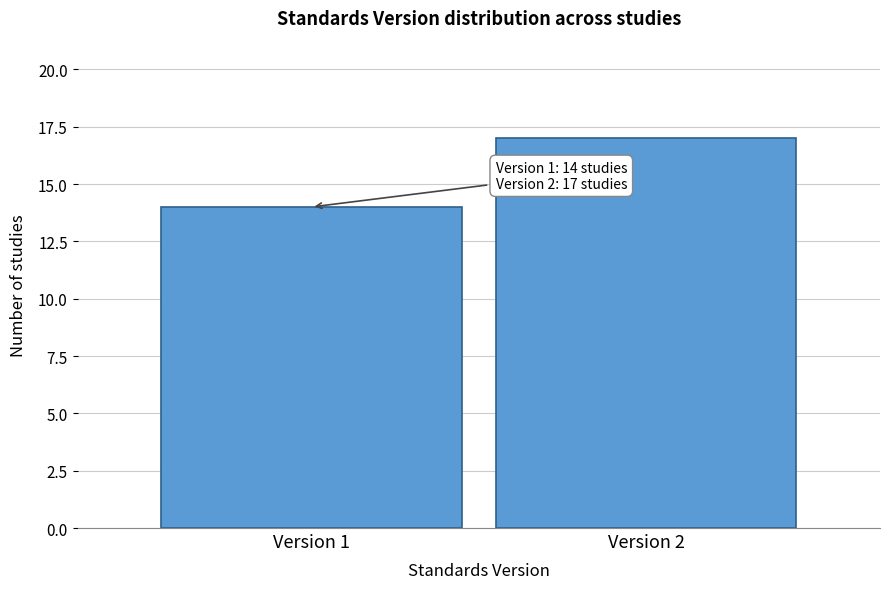

Reading left to right, what are all the values shown in this chart?

14	17